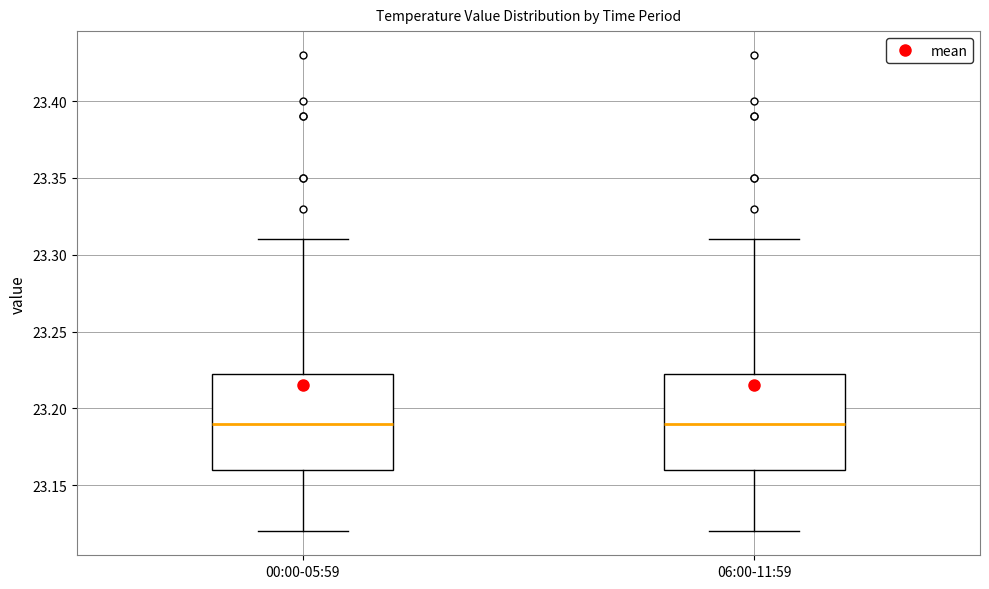

Reading left to right, read every box against the y-axis: the position of its median line, the range the box covers, and the ends of its whiskers. The values are not printed on the chart, so give them approximately, as read against the axis.

00:00-05:59: median 23.190, box 23.160 to 23.225, whiskers 23.120 to 23.310
06:00-11:59: median 23.190, box 23.160 to 23.225, whiskers 23.120 to 23.310